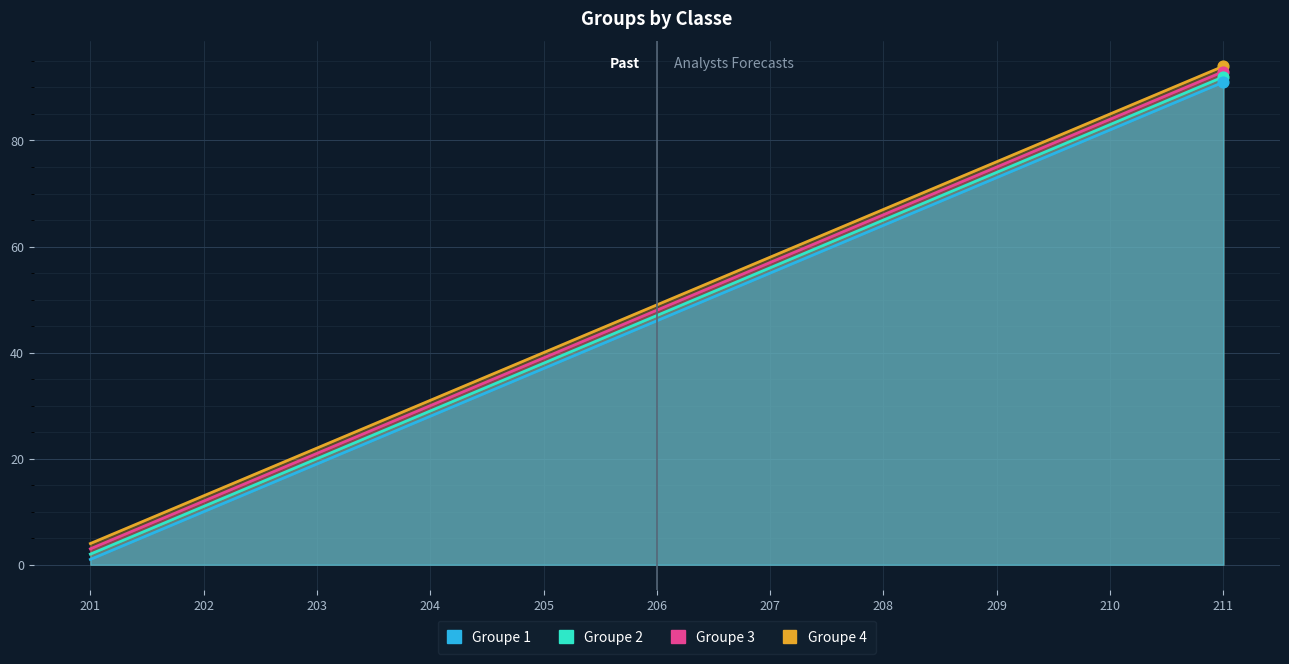

Which series has the largest Y range (max minus min)?

Groupe 1